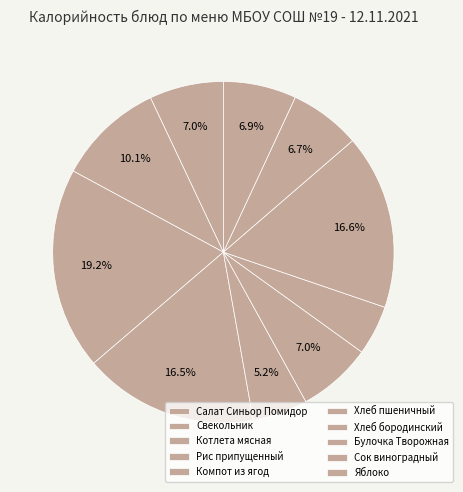

How many slices are in this pie chart?

10